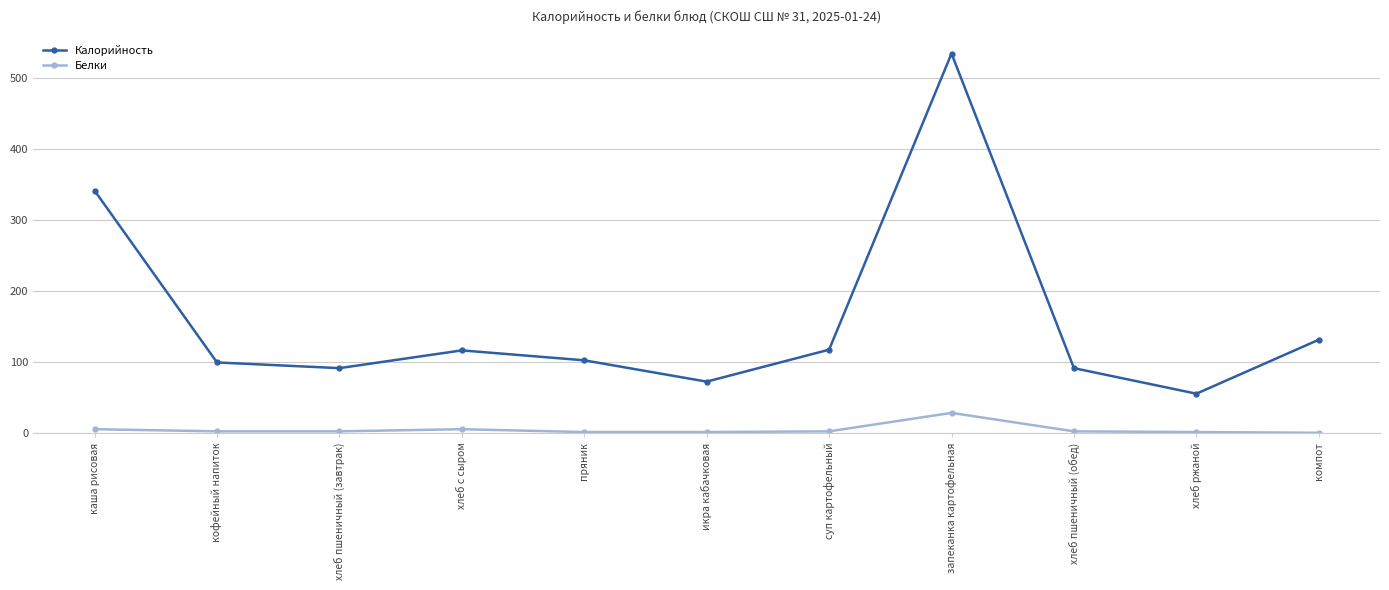

At how many categories does at least one series exceed 520?

1